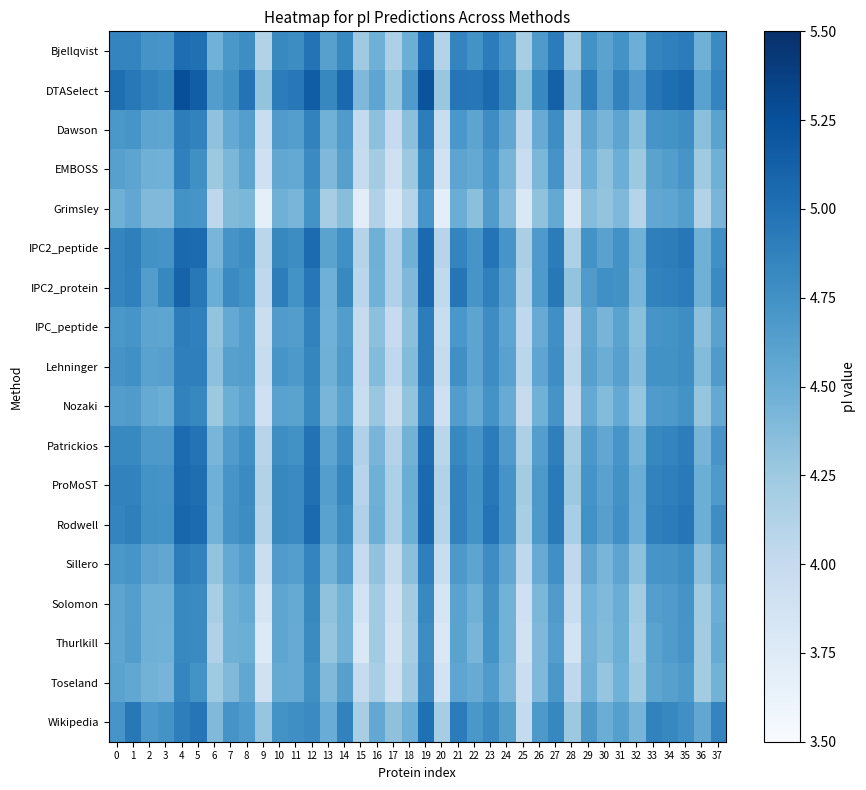

Reading left to right, what are all the values shown in this chart?

Bjellqvist: 0=4.9	1=4.9	2=4.7	3=4.7	4=5.0	5=5.0	6=4.5	7=4.7	8=4.8	9=4.1	10=4.8	11=4.8	12=5.0	13=4.6	14=4.8	15=4.2	16=4.5	17=4.2	18=4.5	19=5.0	20=4.1	21=4.9	22=4.7	23=4.9	24=4.7	25=4.2	26=4.7	27=4.9	28=4.2	29=4.7	30=4.6	31=4.7	32=4.5	33=4.9	34=4.9	35=4.9	36=4.5	37=4.8
DTASelect: 0=5.0	1=4.9	2=4.9	3=4.8	4=5.3	5=5.1	6=4.6	7=4.7	8=5.0	9=4.3	10=4.9	11=4.9	12=5.2	13=4.8	14=5.1	15=4.4	16=4.6	17=4.3	18=4.7	19=5.2	20=4.3	21=5.0	22=5.0	23=5.1	24=4.8	25=4.3	26=4.8	27=5.1	28=4.4	29=4.9	30=4.6	31=4.9	32=4.7	33=5.0	34=5.0	35=5.1	36=4.6	37=4.9
Dawson: 0=4.7	1=4.7	2=4.6	3=4.6	4=4.9	5=4.9	6=4.3	7=4.5	8=4.6	9=4.0	10=4.7	11=4.6	12=4.9	13=4.5	14=4.7	15=4.0	16=4.3	17=4.0	18=4.3	19=4.9	20=4.0	21=4.7	22=4.6	23=4.8	24=4.6	25=4.0	26=4.5	27=4.8	28=4.1	29=4.6	30=4.4	31=4.6	32=4.3	33=4.7	34=4.7	35=4.8	36=4.3	37=4.6
EMBOSS: 0=4.6	1=4.6	2=4.5	3=4.5	4=4.9	5=4.8	6=4.3	7=4.4	8=4.6	9=3.9	10=4.6	11=4.5	12=4.8	13=4.4	14=4.6	15=4.0	16=4.2	17=3.9	18=4.3	19=4.8	20=3.9	21=4.6	22=4.5	23=4.7	24=4.4	25=4.0	26=4.4	27=4.7	28=4.0	29=4.5	30=4.3	31=4.5	32=4.3	33=4.6	34=4.6	35=4.7	36=4.2	37=4.5
Grimsley: 0=4.5	1=4.6	2=4.4	3=4.4	4=4.7	5=4.7	6=4.0	7=4.4	8=4.4	9=3.7	10=4.5	11=4.4	12=4.7	13=4.2	14=4.4	15=3.7	16=4.1	17=3.8	18=4.1	19=4.7	20=3.7	21=4.5	22=4.3	23=4.7	24=4.4	25=3.8	26=4.3	27=4.5	28=3.8	29=4.4	30=4.3	31=4.4	32=4.1	33=4.6	34=4.6	35=4.6	36=4.1	37=4.4
IPC2_peptide: 0=4.8	1=4.9	2=4.7	3=4.7	4=5.1	5=5.0	6=4.4	7=4.7	8=4.8	9=4.1	10=4.8	11=4.8	12=5.0	13=4.6	14=4.8	15=4.1	16=4.5	17=4.1	18=4.5	19=5.1	20=4.1	21=4.9	22=4.7	23=5.0	24=4.7	25=4.2	26=4.7	27=4.9	28=4.2	29=4.7	30=4.6	31=4.7	32=4.5	33=4.9	34=4.9	35=5.0	36=4.5	37=4.8
IPC2_protein: 0=4.8	1=4.9	2=4.6	3=4.8	4=5.1	5=4.9	6=4.5	7=4.8	8=4.7	9=4.0	10=4.9	11=4.7	12=5.0	13=4.5	14=4.8	15=4.1	16=4.5	17=4.1	18=4.4	19=5.1	20=4.0	21=5.0	22=4.7	23=4.9	24=4.6	25=4.1	26=4.7	27=4.9	28=4.3	29=4.7	30=4.8	31=4.7	32=4.4	33=4.9	34=4.9	35=4.9	36=4.5	37=4.8
IPC_peptide: 0=4.7	1=4.7	2=4.6	3=4.6	4=4.9	5=4.9	6=4.3	7=4.5	8=4.6	9=3.9	10=4.7	11=4.6	12=4.9	13=4.5	14=4.6	15=4.0	16=4.3	17=4.0	18=4.3	19=4.9	20=4.0	21=4.7	22=4.6	23=4.8	24=4.6	25=4.0	26=4.5	27=4.8	28=4.0	29=4.6	30=4.4	31=4.6	32=4.3	33=4.7	34=4.7	35=4.8	36=4.3	37=4.6
Lehninger: 0=4.7	1=4.8	2=4.6	3=4.6	4=4.9	5=4.9	6=4.3	7=4.6	8=4.6	9=4.0	10=4.7	11=4.7	12=4.8	13=4.5	14=4.7	15=4.0	16=4.4	17=4.0	18=4.4	19=4.9	20=4.0	21=4.8	22=4.6	23=4.8	24=4.6	25=4.1	26=4.6	27=4.8	28=4.1	29=4.6	30=4.5	31=4.6	32=4.4	33=4.7	34=4.7	35=4.8	36=4.4	37=4.7
Nozaki: 0=4.6	1=4.7	2=4.5	3=4.5	4=4.9	5=4.8	6=4.3	7=4.5	8=4.6	9=3.9	10=4.6	11=4.6	12=4.8	13=4.4	14=4.6	15=4.0	16=4.3	17=3.9	18=4.3	19=4.9	20=3.9	21=4.6	22=4.5	23=4.7	24=4.5	25=4.0	26=4.5	27=4.7	28=4.0	29=4.5	30=4.4	31=4.5	32=4.3	33=4.7	34=4.7	35=4.7	36=4.3	37=4.5
Patrickios: 0=4.8	1=4.8	2=4.7	3=4.7	4=5.0	5=5.0	6=4.4	7=4.7	8=4.8	9=4.1	10=4.8	11=4.7	12=5.0	13=4.6	14=4.8	15=4.1	16=4.4	17=4.1	18=4.5	19=5.0	20=4.1	21=4.8	22=4.7	23=4.9	24=4.7	25=4.2	26=4.6	27=4.9	28=4.2	29=4.7	30=4.6	31=4.7	32=4.4	33=4.8	34=4.9	35=4.9	36=4.4	37=4.7
ProMoST: 0=4.9	1=4.9	2=4.7	3=4.7	4=5.1	5=5.0	6=4.5	7=4.7	8=4.8	9=4.1	10=4.8	11=4.8	12=5.0	13=4.6	14=4.8	15=4.1	16=4.5	17=4.2	18=4.5	19=5.1	20=4.1	21=4.9	22=4.7	23=4.9	24=4.7	25=4.2	26=4.7	27=4.9	28=4.3	29=4.7	30=4.6	31=4.7	32=4.5	33=4.9	34=4.9	35=4.9	36=4.5	37=4.7
Rodwell: 0=4.9	1=4.9	2=4.7	3=4.7	4=5.1	5=5.0	6=4.5	7=4.7	8=4.8	9=4.1	10=4.8	11=4.8	12=5.1	13=4.6	14=4.8	15=4.1	16=4.5	17=4.2	18=4.5	19=5.1	20=4.1	21=4.9	22=4.7	23=5.0	24=4.7	25=4.2	26=4.7	27=4.9	28=4.2	29=4.7	30=4.6	31=4.8	32=4.5	33=4.9	34=4.9	35=5.0	36=4.5	37=4.8
Sillero: 0=4.7	1=4.7	2=4.6	3=4.6	4=4.9	5=4.9	6=4.3	7=4.5	8=4.6	9=3.9	10=4.7	11=4.6	12=4.9	13=4.5	14=4.7	15=4.0	16=4.3	17=4.0	18=4.3	19=4.9	20=4.0	21=4.7	22=4.6	23=4.8	24=4.6	25=4.0	26=4.5	27=4.8	28=4.0	29=4.6	30=4.4	31=4.6	32=4.3	33=4.7	34=4.7	35=4.8	36=4.3	37=4.6
Solomon: 0=4.6	1=4.6	2=4.5	3=4.5	4=4.8	5=4.8	6=4.2	7=4.5	8=4.5	9=3.8	10=4.6	11=4.5	12=4.8	13=4.3	14=4.5	15=3.9	16=4.2	17=3.9	18=4.2	19=4.8	20=3.8	21=4.6	22=4.5	23=4.7	24=4.5	25=3.9	26=4.4	27=4.7	28=4.0	29=4.5	30=4.4	31=4.5	32=4.2	33=4.6	34=4.7	35=4.7	36=4.2	37=4.5
Thurlkill: 0=4.6	1=4.6	2=4.5	3=4.5	4=4.8	5=4.8	6=4.1	7=4.5	8=4.5	9=3.8	10=4.6	11=4.5	12=4.8	13=4.3	14=4.5	15=3.8	16=4.2	17=3.9	18=4.2	19=4.8	20=3.8	21=4.6	22=4.4	23=4.7	24=4.5	25=3.9	26=4.4	27=4.6	28=3.9	29=4.5	30=4.4	31=4.5	32=4.2	33=4.6	34=4.7	35=4.7	36=4.2	37=4.5
Toseland: 0=4.6	1=4.6	2=4.5	3=4.4	4=4.8	5=4.7	6=4.2	7=4.4	8=4.6	9=3.9	10=4.5	11=4.5	12=4.8	13=4.4	14=4.6	15=4.0	16=4.2	17=3.9	18=4.2	19=4.8	20=3.9	21=4.6	22=4.5	23=4.7	24=4.4	25=3.9	26=4.4	27=4.7	28=4.0	29=4.5	30=4.3	31=4.5	32=4.2	33=4.6	34=4.6	35=4.7	36=4.2	37=4.5
Wikipedia: 0=4.7	1=4.9	2=4.7	3=4.7	4=4.9	5=5.0	6=4.4	7=4.7	8=4.7	9=4.3	10=4.7	11=4.8	12=4.8	13=4.5	14=4.9	15=4.2	16=4.5	17=4.3	18=4.5	19=5.0	20=4.2	21=4.9	22=4.7	23=4.8	24=4.6	25=4.0	26=4.7	27=4.8	28=4.3	29=4.7	30=4.5	31=4.6	32=4.4	33=4.9	34=4.8	35=4.8	36=4.6	37=4.8